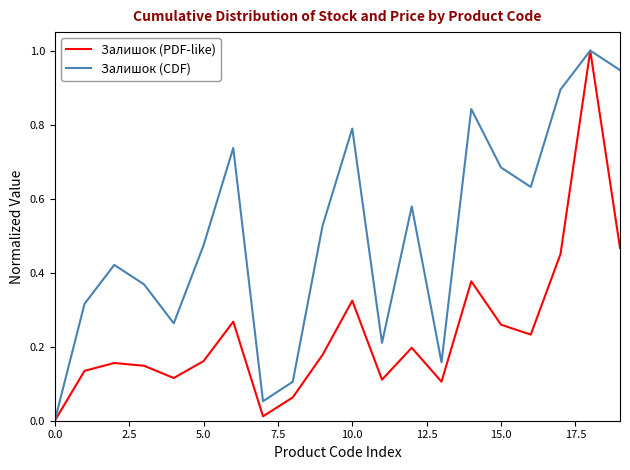

How many lines are shown in the chart?

2